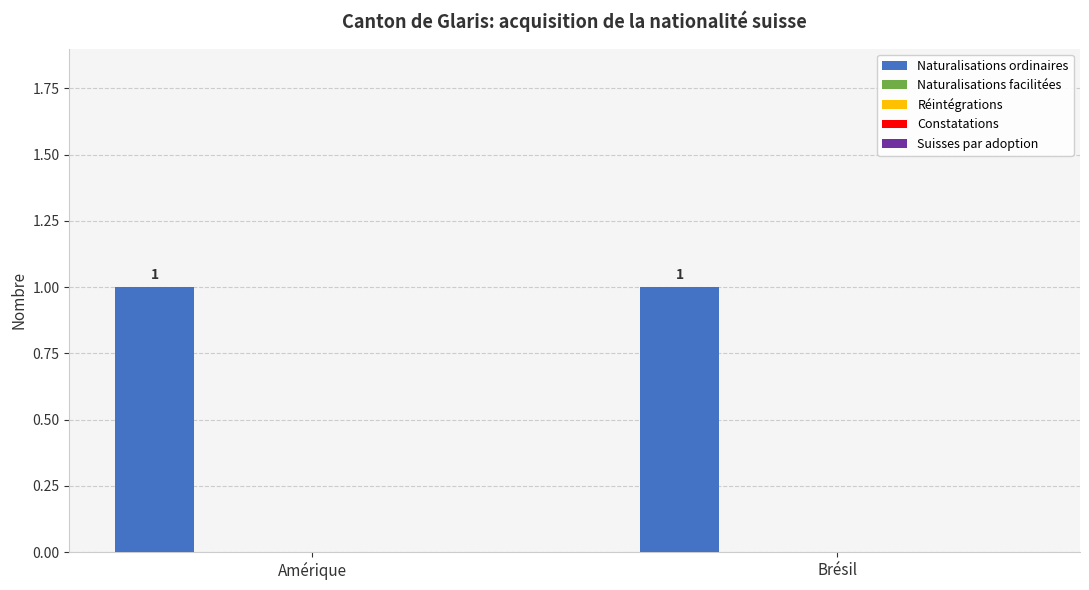

The Constatations series shows 0 at Brésil. True or false?

True